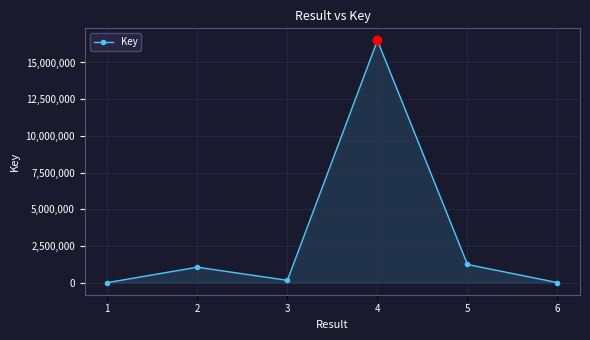

What is the average value?

3157799